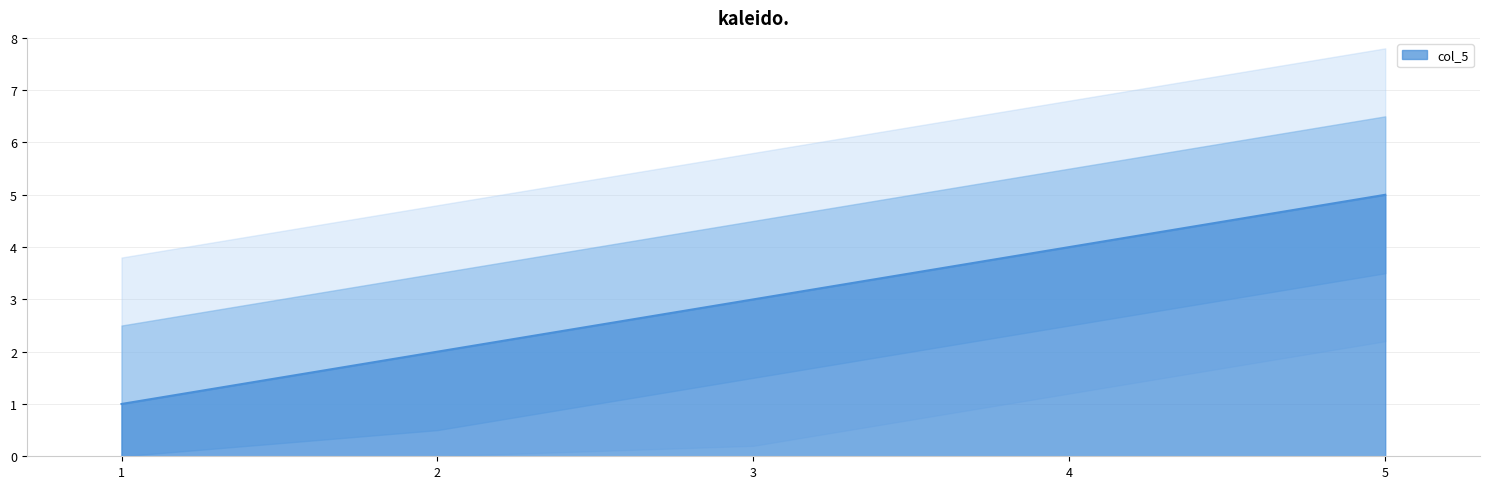

True or false: col_5 has a value of 1 at 1.

True